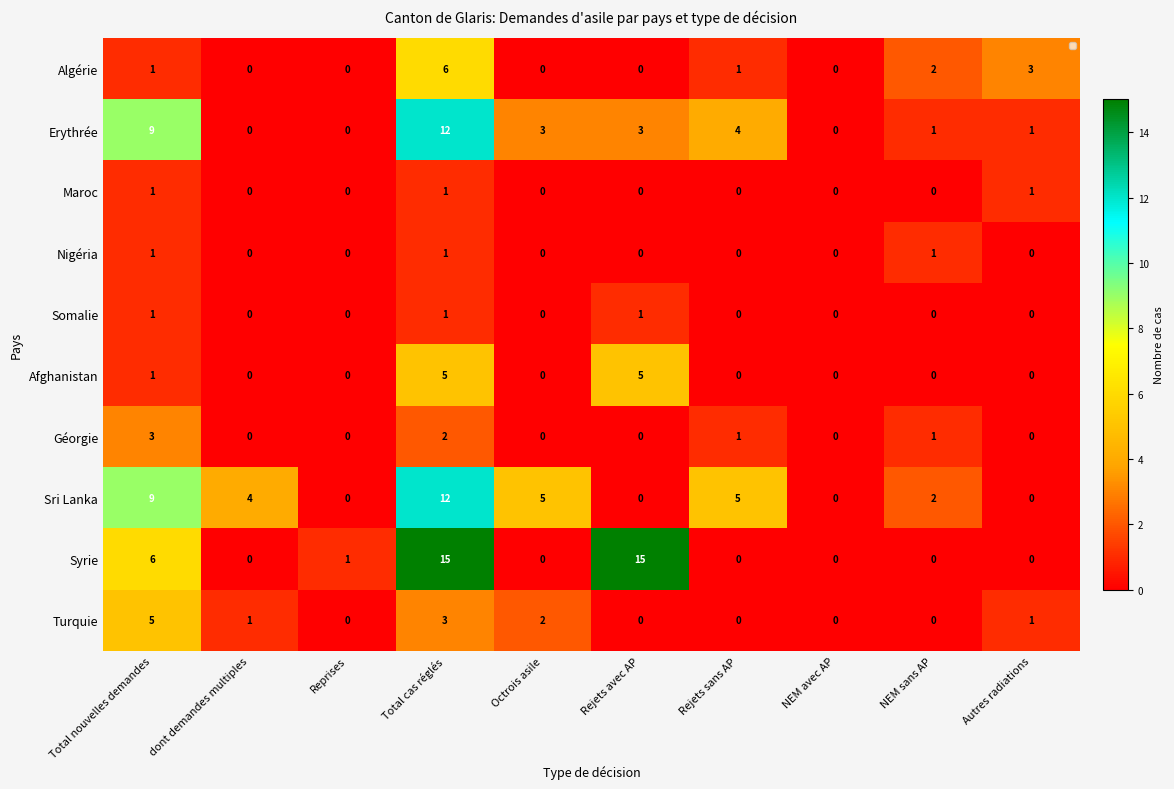

How many values in Maroc are above zero?

3